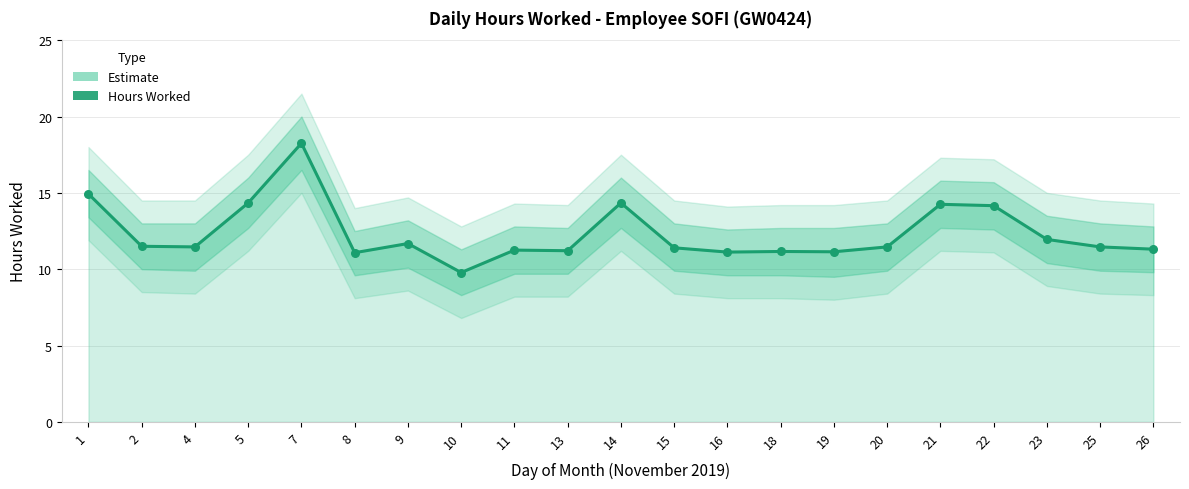

What is the change in value from 4 to 19?

-0.3